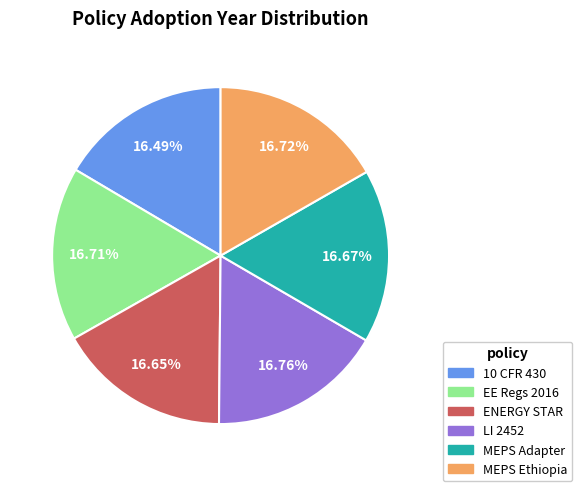

Is there any slice that represents more than half of the pie?

No